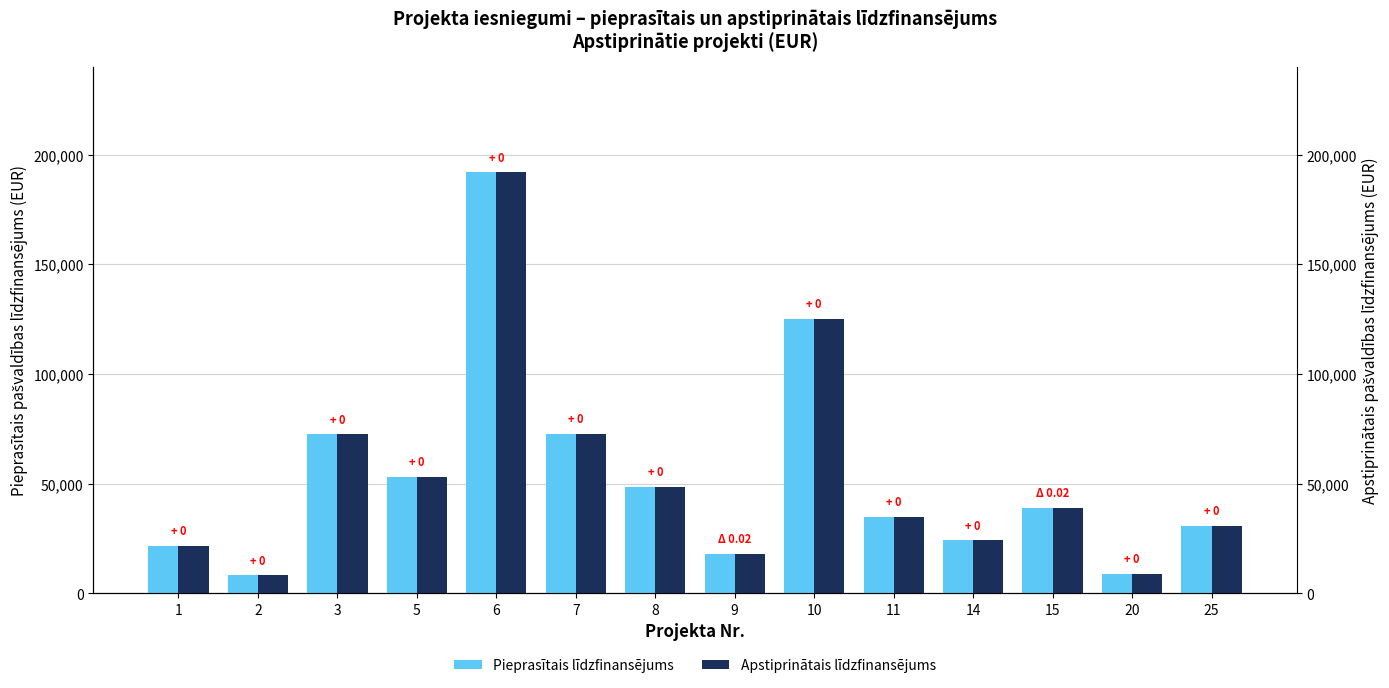

Is the value of Apstiprinātais līdzfinansējums at 20 greater than the value of Pieprasītais līdzfinansējums at 9?

No